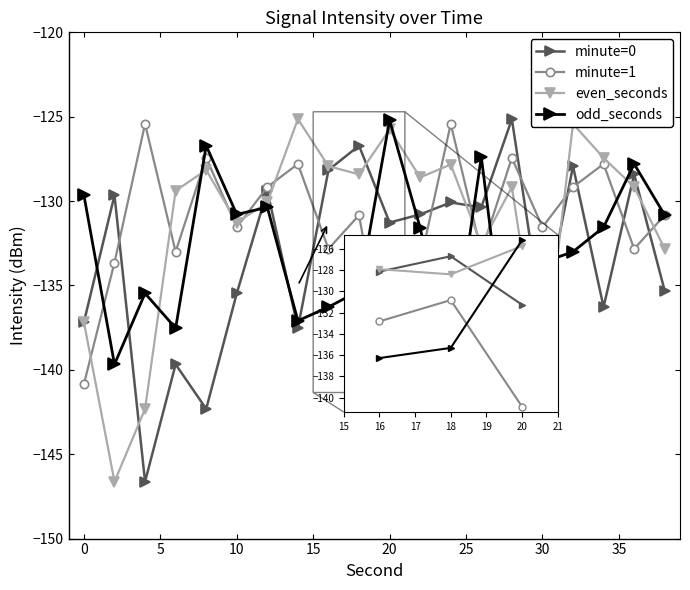

True or false: odd_seconds has more than 2 points higher than both neighbors.

True